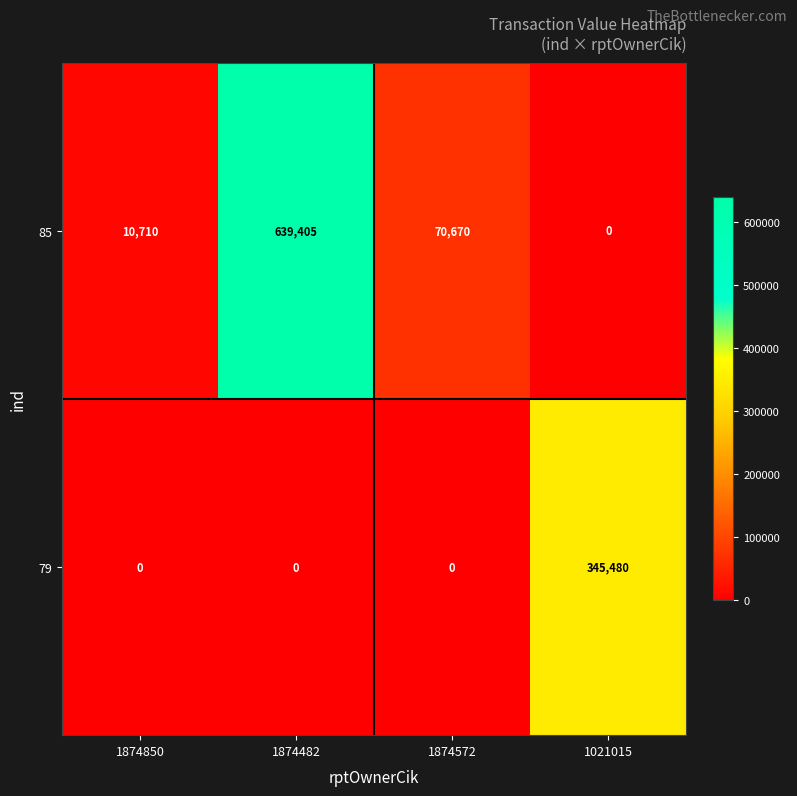

What is the difference between the highest and lowest values at 1874572?

70670